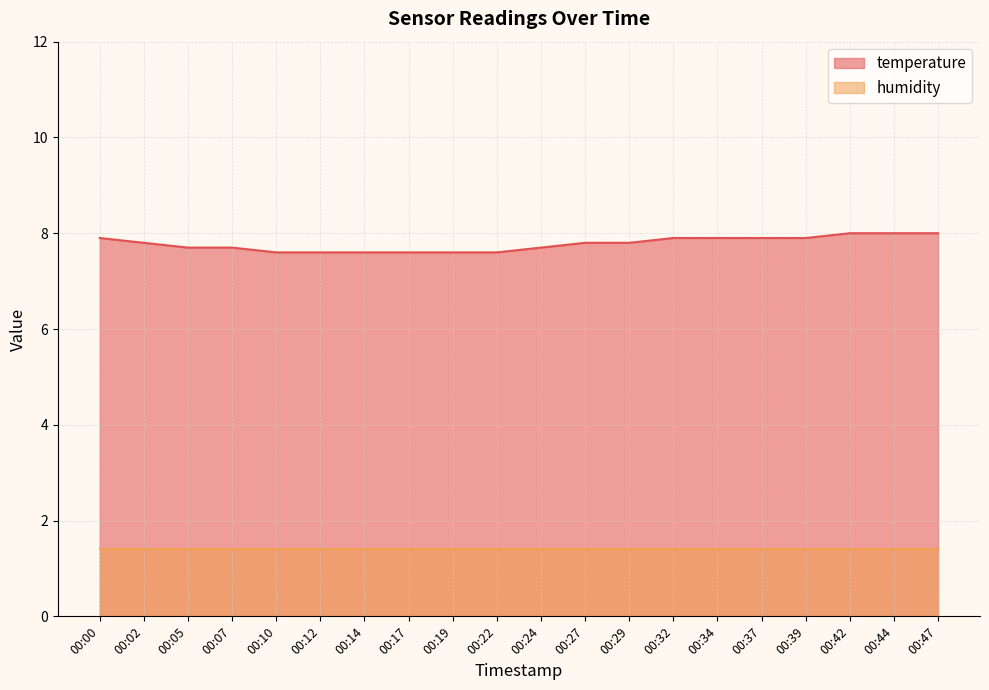

True or false: the data has more than 2 interior local peaks.

False